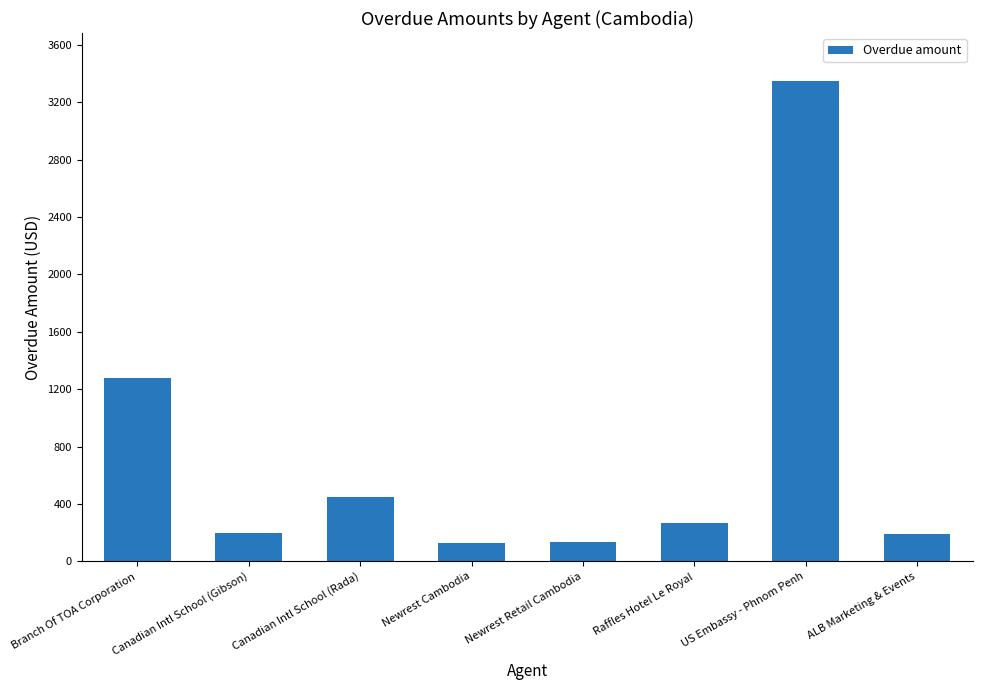

What is the value of the 3rd bar from the left?

450.0